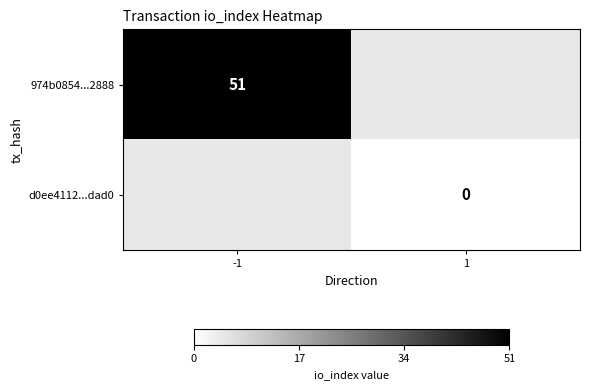

Which has a higher value, 1 or -1?

-1